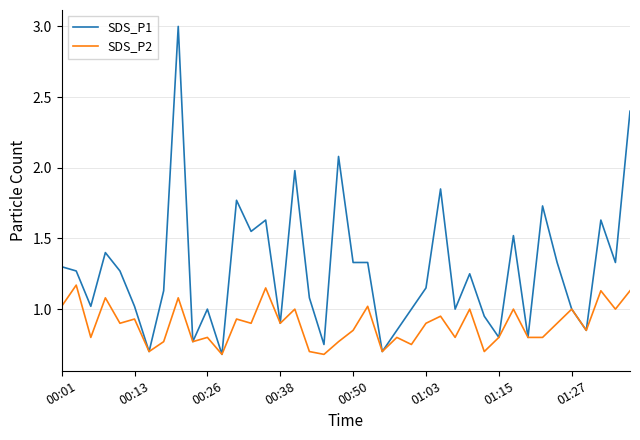

What is the sum of all SDS_P2 values?

35.6